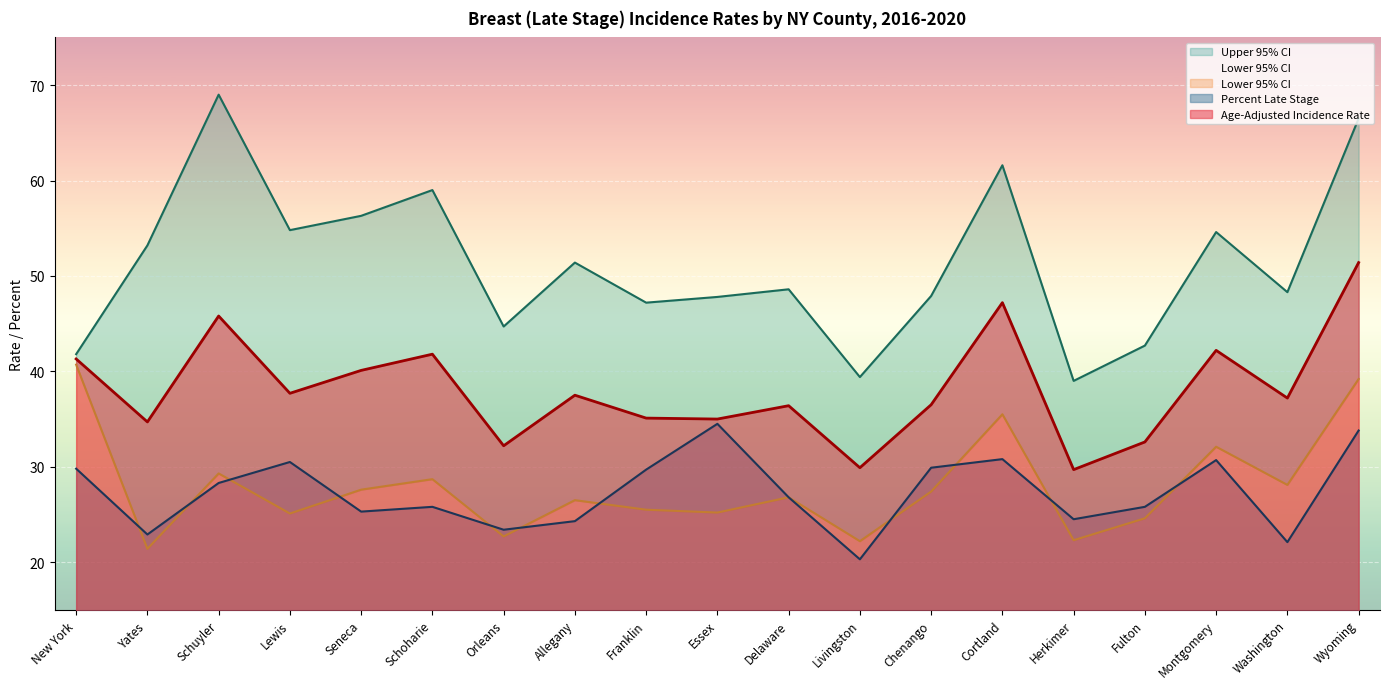

Reading left to right, transcribe all the data shown in this chart.

Age-Adjusted Incidence Rate: New York=41.3	Yates=34.7	Schuyler=45.8	Lewis=37.7	Seneca=40.1	Schoharie=41.8	Orleans=32.2	Allegany=37.5	Franklin=35.1	Essex=35.0	Delaware=36.4	Livingston=29.9	Chenango=36.5	Cortland=47.2	Herkimer=29.7	Fulton=32.6	Montgomery=42.2	Washington=37.2	Wyoming=51.4
Lower 95% CI: New York=40.7	Yates=21.4	Schuyler=29.3	Lewis=25.1	Seneca=27.6	Schoharie=28.7	Orleans=22.7	Allegany=26.5	Franklin=25.5	Essex=25.2	Delaware=26.8	Livingston=22.2	Chenango=27.4	Cortland=35.5	Herkimer=22.3	Fulton=24.6	Montgomery=32.1	Washington=28.1	Wyoming=39.2
Upper 95% CI: New York=41.8	Yates=53.2	Schuyler=69.0	Lewis=54.8	Seneca=56.3	Schoharie=59.0	Orleans=44.7	Allegany=51.4	Franklin=47.2	Essex=47.8	Delaware=48.6	Livingston=39.4	Chenango=47.9	Cortland=61.6	Herkimer=39.0	Fulton=42.7	Montgomery=54.6	Washington=48.3	Wyoming=66.5
Percent Late Stage: New York=29.8	Yates=22.9	Schuyler=28.3	Lewis=30.5	Seneca=25.3	Schoharie=25.8	Orleans=23.4	Allegany=24.3	Franklin=29.7	Essex=34.5	Delaware=26.8	Livingston=20.3	Chenango=29.9	Cortland=30.8	Herkimer=24.5	Fulton=25.8	Montgomery=30.7	Washington=22.1	Wyoming=33.8